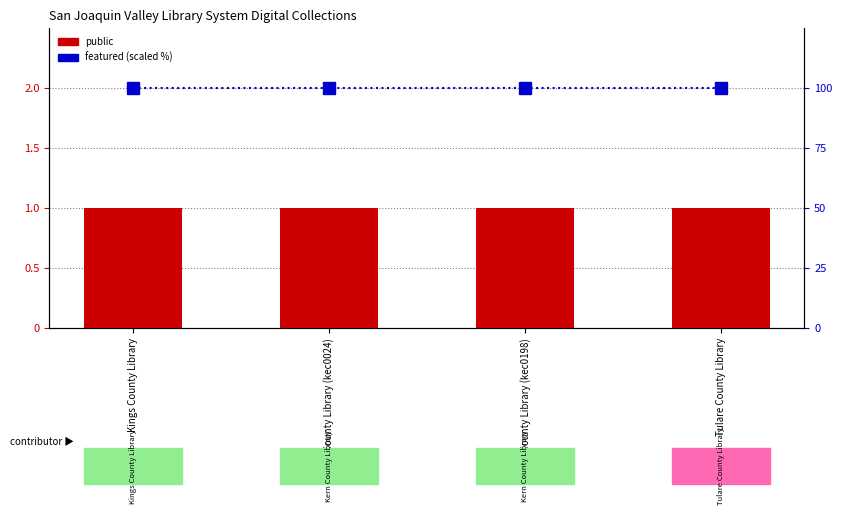

Which series has the widest spread of values?

public